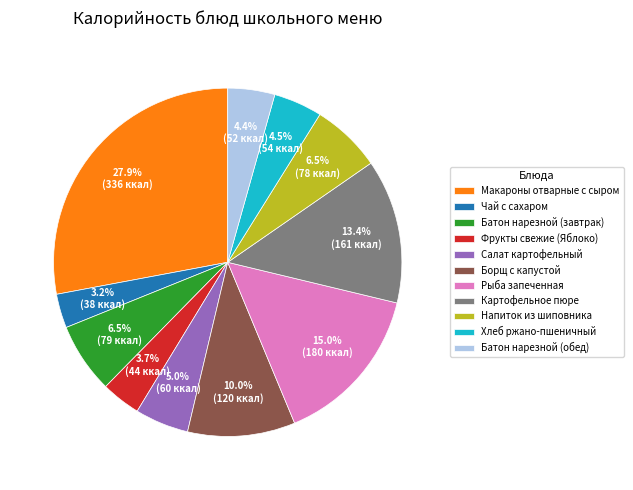

True or false: Чай с сахаром accounts for 3% of the total.

True